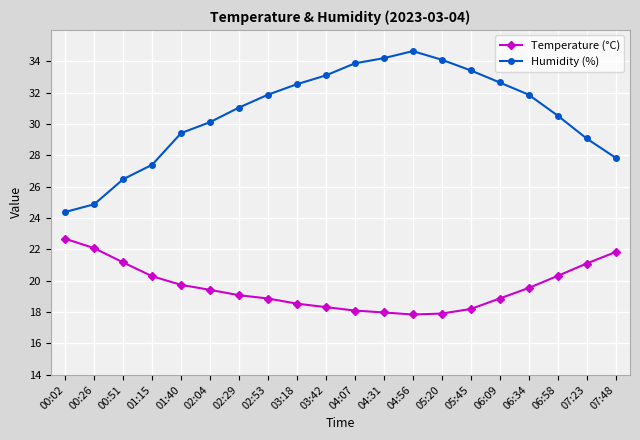

List the series in order of their overall mean, highest first.

Humidity (%), Temperature (°C)